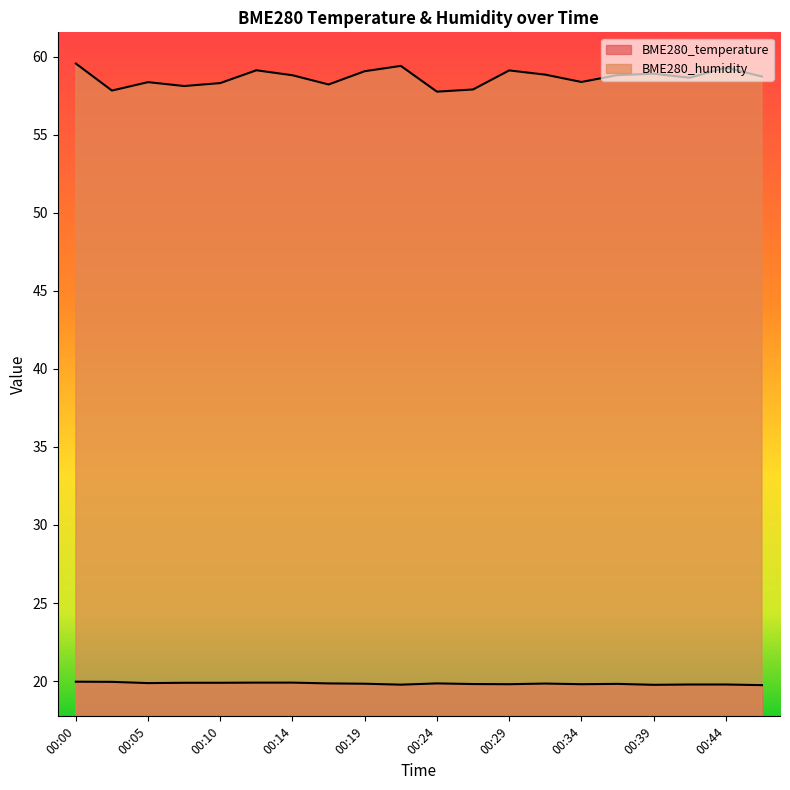

What is the maximum value for BME280_humidity?

59.6